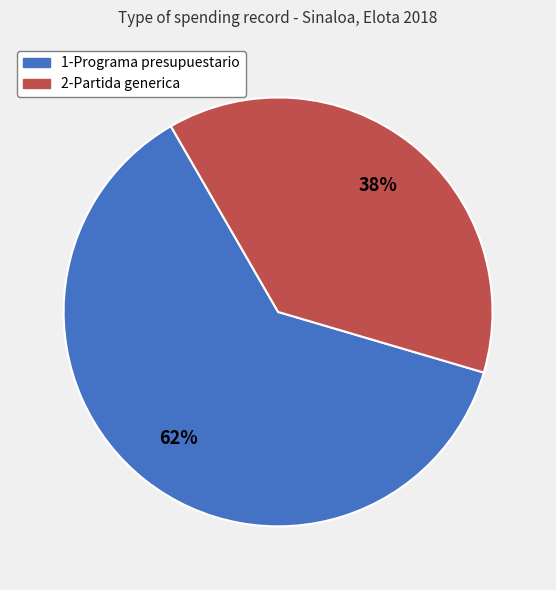

To the nearest percent, what is the difference between the 1-Programa presupuestario and 2-Partida generica slice percentages?

24%